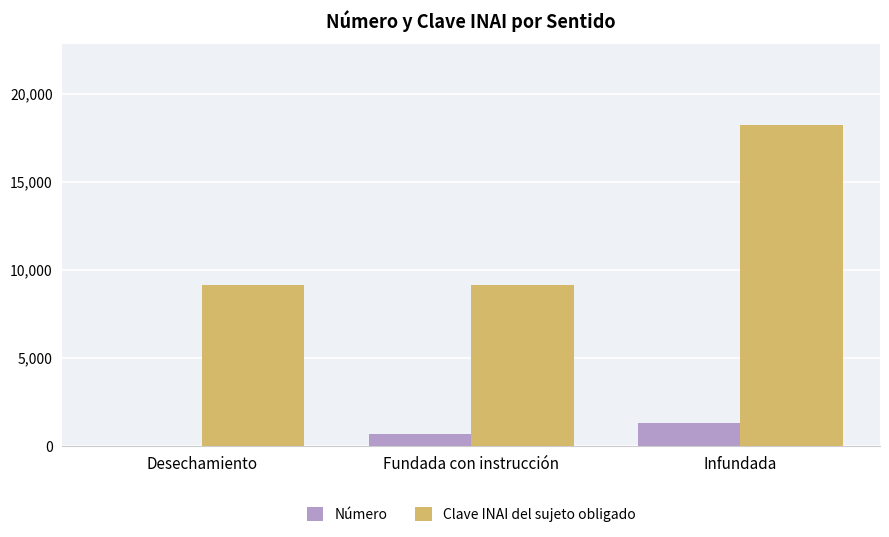

What are all the series names shown in the legend?

Número, Clave INAI del sujeto obligado